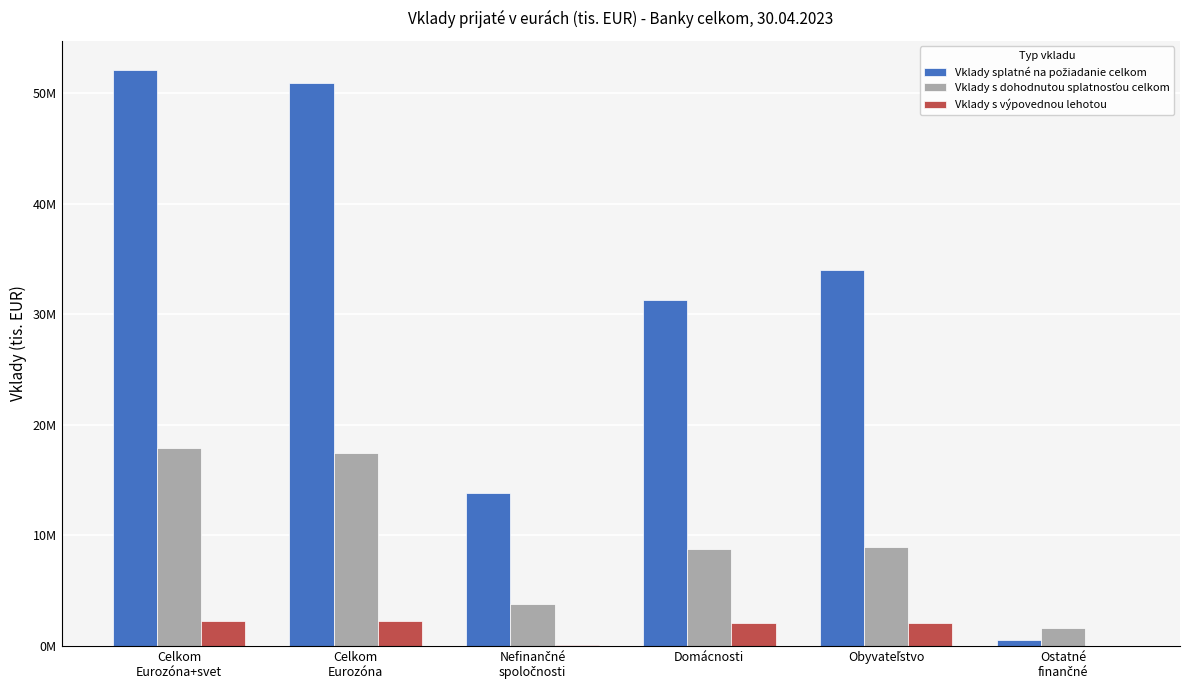

Which has a higher value, Domácnosti or Nefinančné
spoločnosti?

Domácnosti